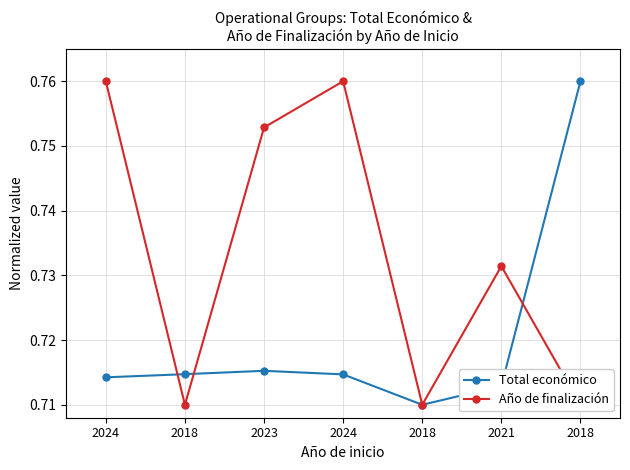

List the labels in order of Total económico value, largest first.

2018, 2023, 2018, 2024, 2024, 2021, 2018